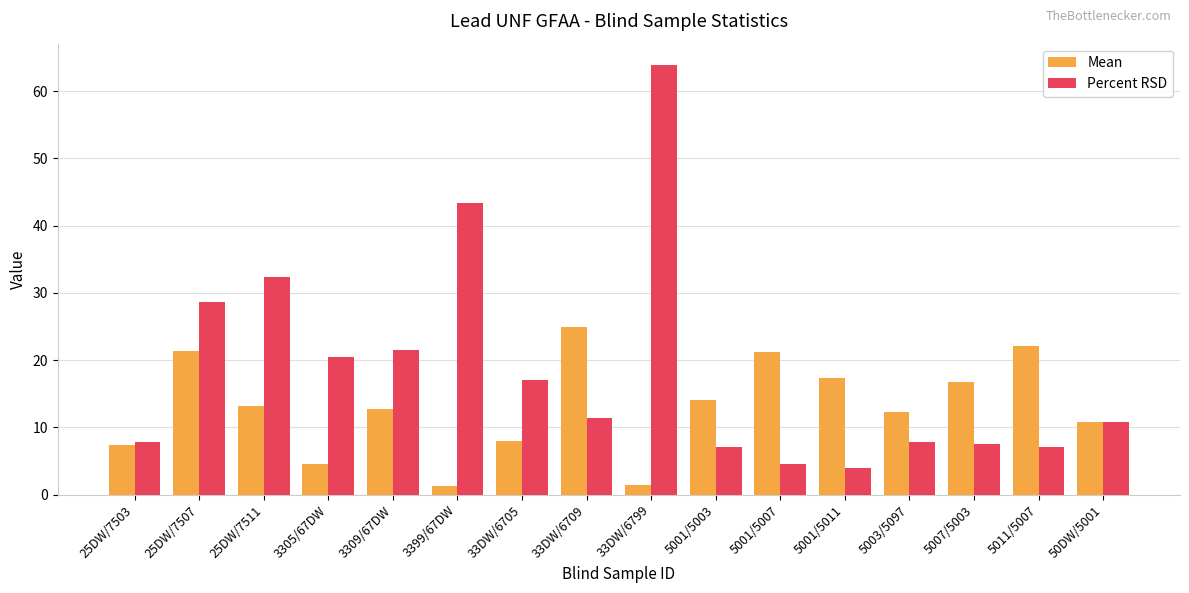

At which label does Mean first exceed 13?

25DW/7507